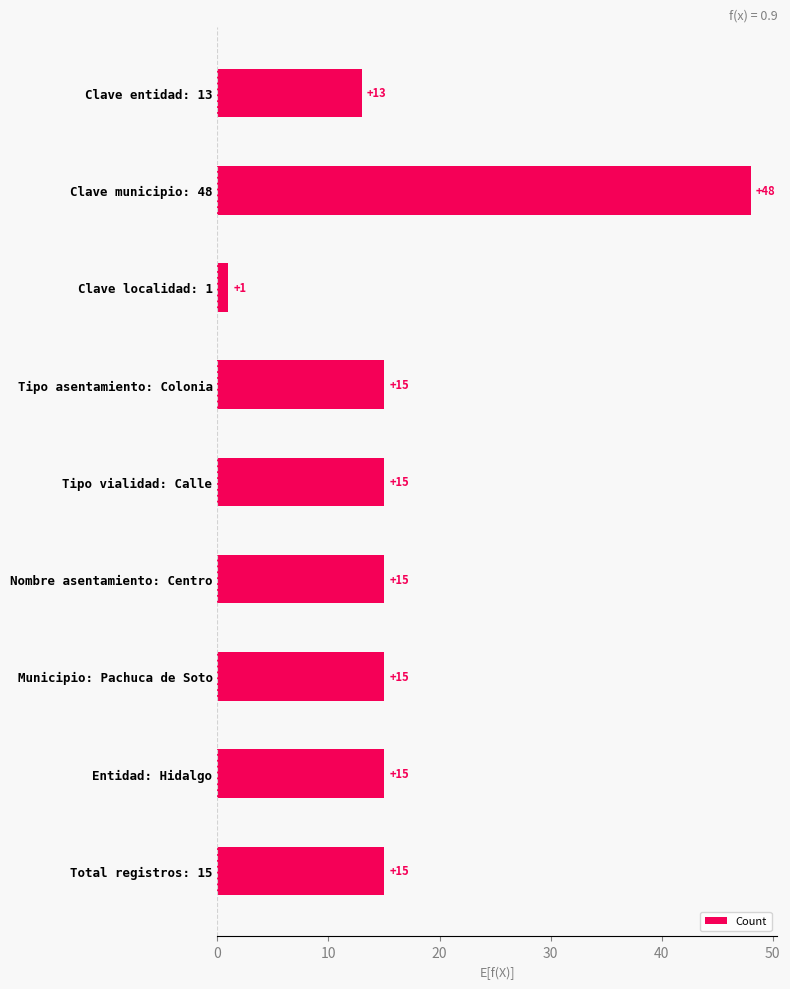

How many distinct data groups are displayed?

1